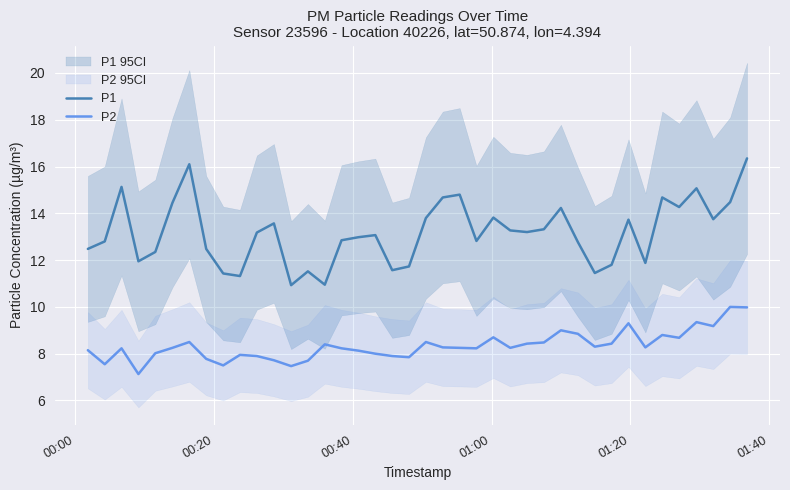

Reading left to right, transcribe all the data shown in this chart.

P1: 12.5	12.8	15.1	11.9	12.3	14.4	16.1	12.5	11.4	11.3	13.2	13.6	10.9	11.5	10.9	12.8	13.0	13.1	11.6	11.7	13.8	14.7	14.8	12.8	13.8	13.3	13.2	13.3	14.2	12.8	11.4	11.8	13.7	11.9	14.7	14.3	15.1	13.8	14.5	16.4
P2: 8.2	7.5	8.2	7.1	8.0	8.2	8.5	7.8	7.5	8.0	7.9	7.7	7.5	7.7	8.4	8.2	8.1	8.0	7.9	7.8	8.5	8.3	8.2	8.2	8.7	8.2	8.4	8.5	9.0	8.8	8.3	8.4	9.3	8.3	8.8	8.7	9.3	9.2	10.0	10.0